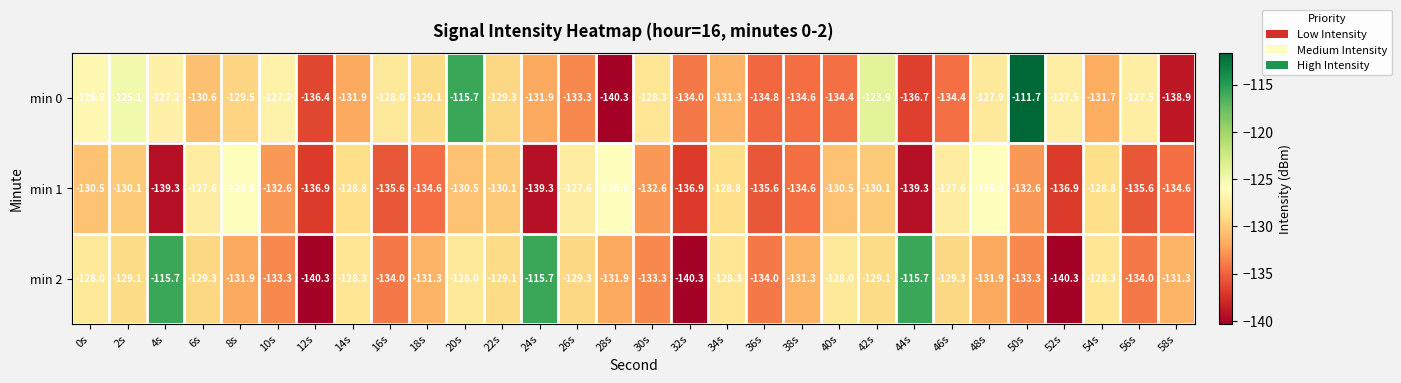

What is the difference between the maximum and second lowest values in the min 1 series?

13.4